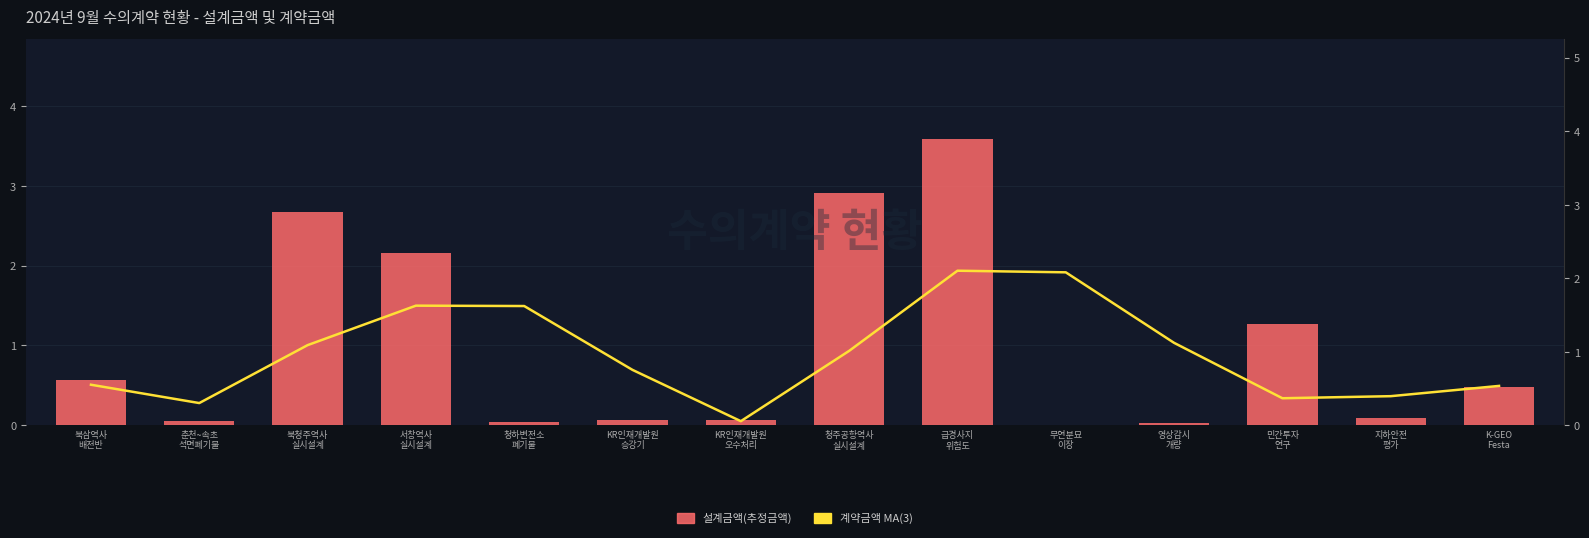

Between 무연분묘
이장 and 영상감시
개량, which series saw the biggest shift?

계약금액 MA(3)